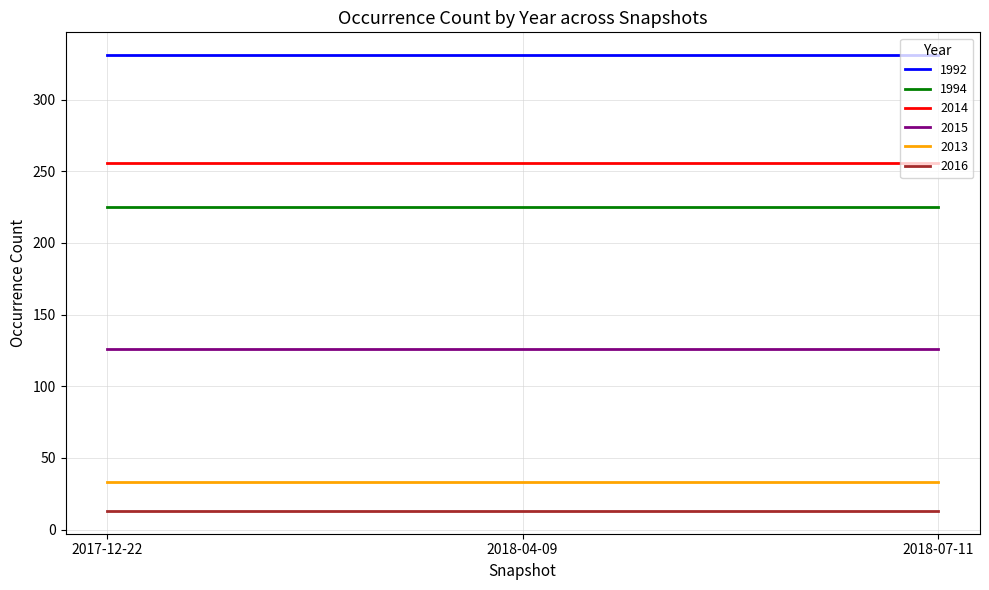

What is the spread (max minus min) of values at 2018-07-11?

318